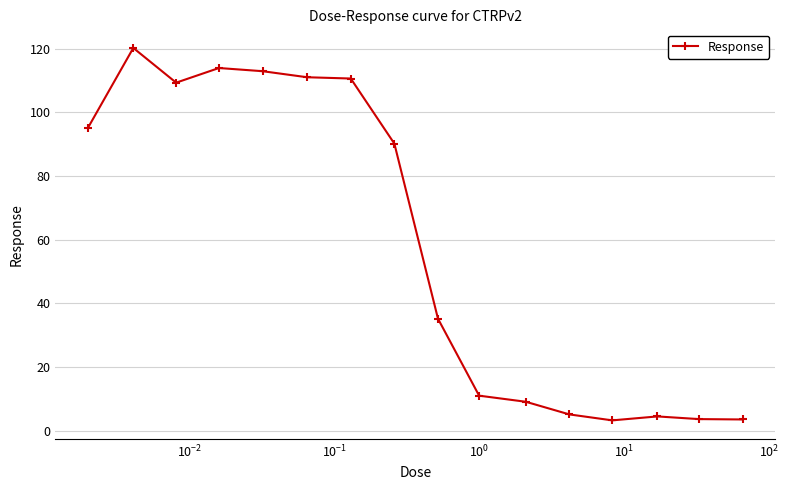

True or false: the data has more than 0 interior local peaks.

True